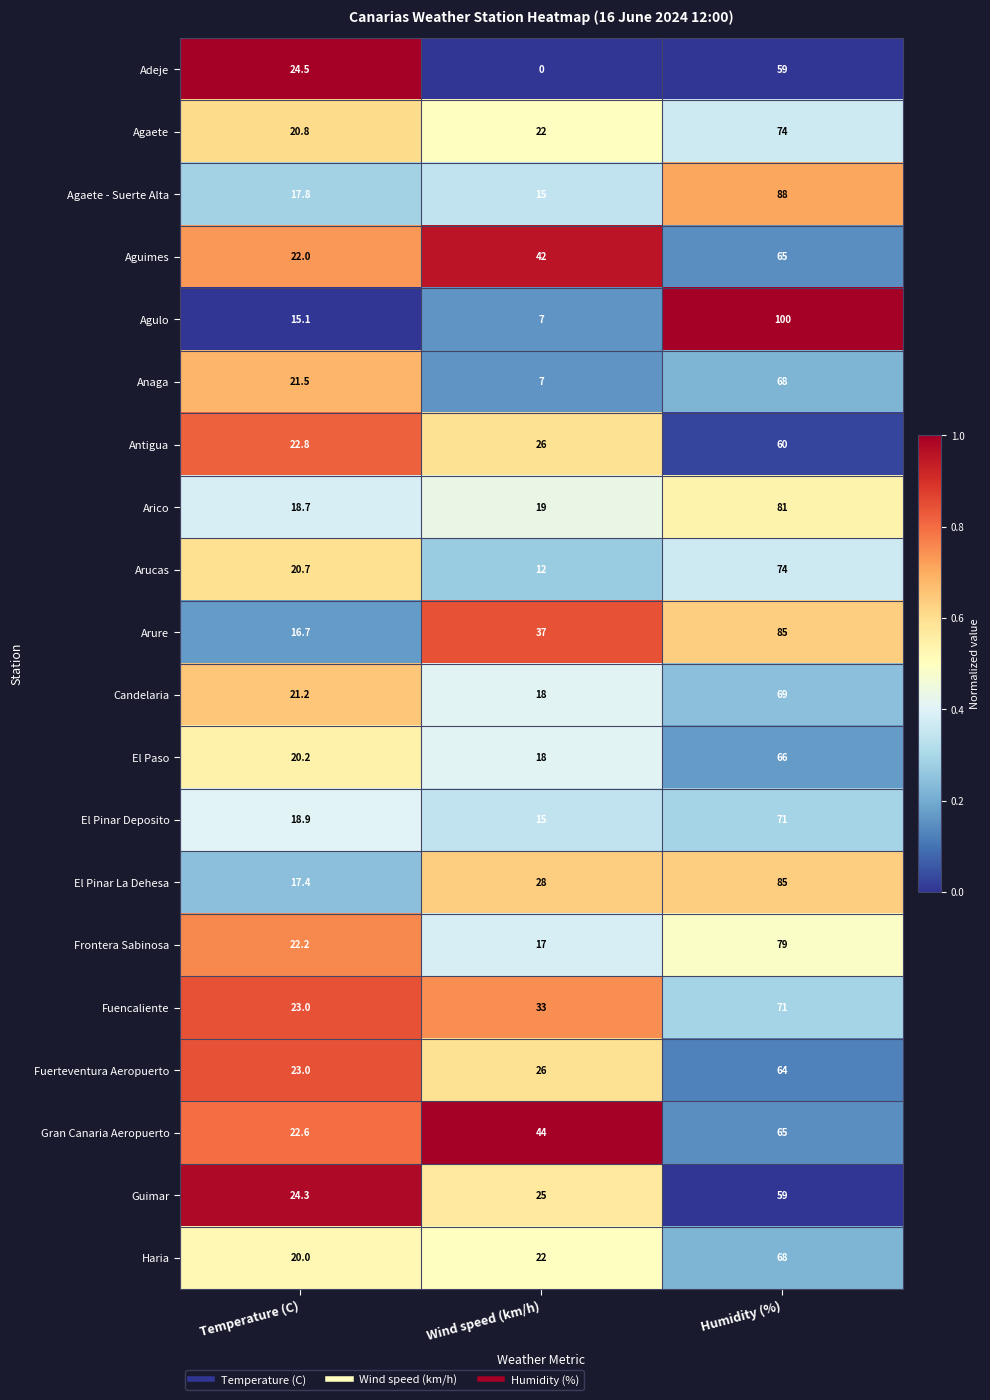

True or false: Adeje has a value of 31.9 at Temperature (C).

False